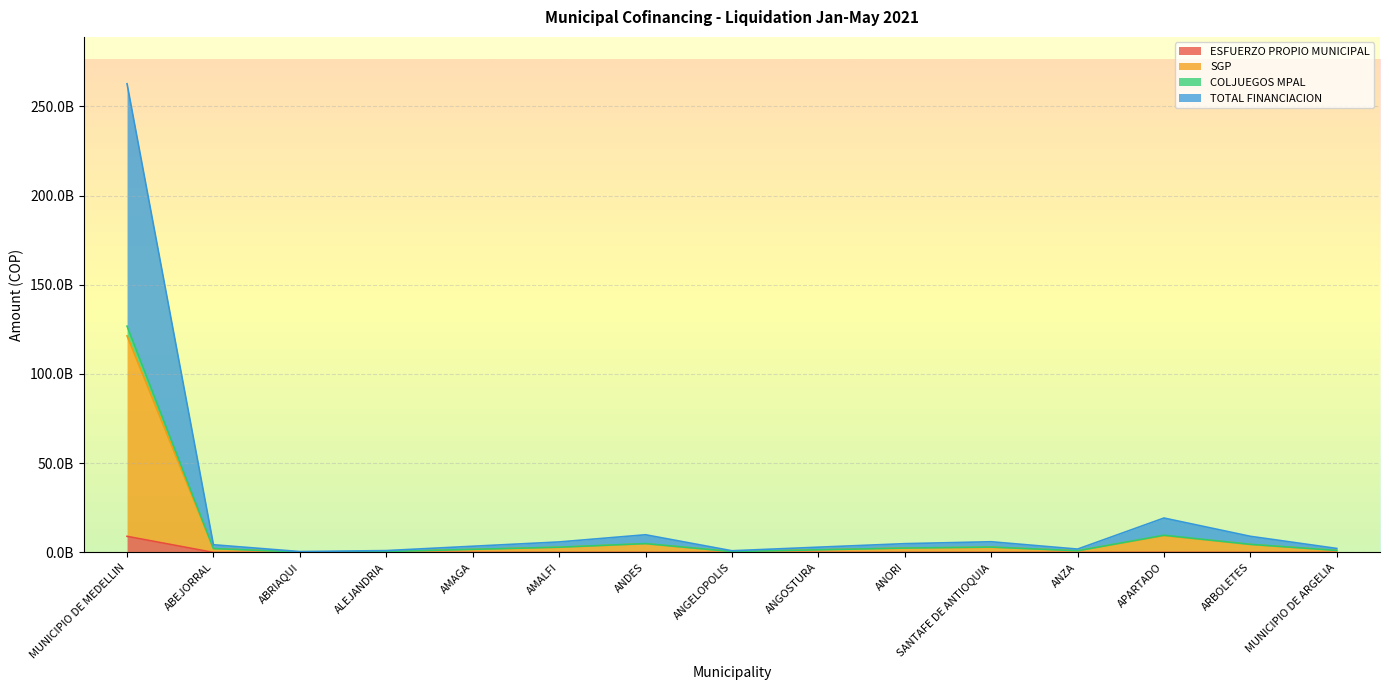

What is the average value of the SGP series?

10448958515.3